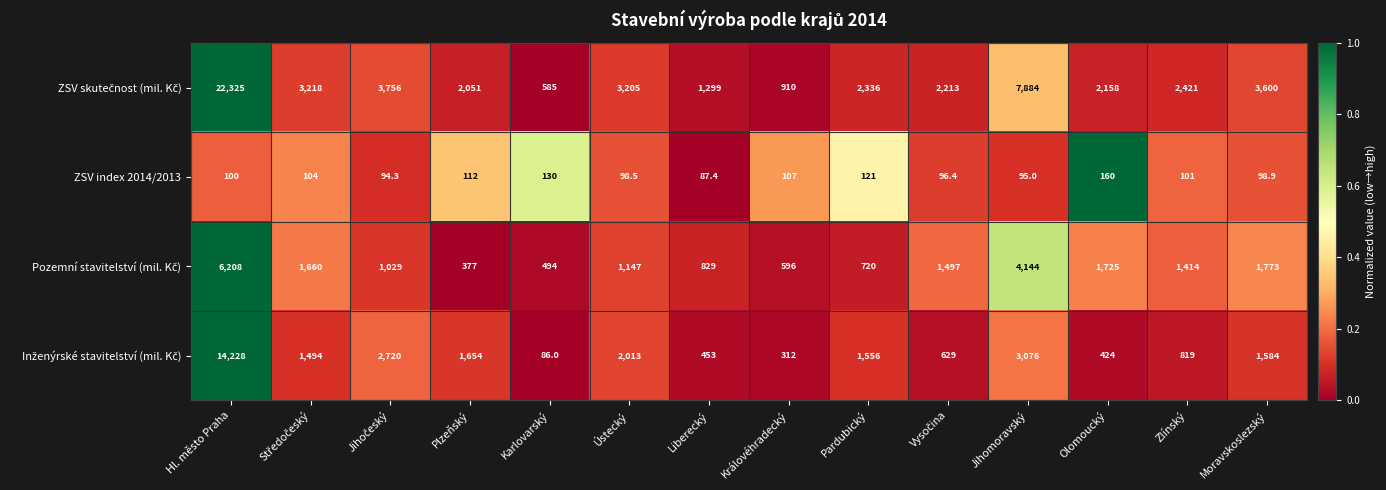

Which label corresponds to the largest value in the chart?

Hl. město Praha